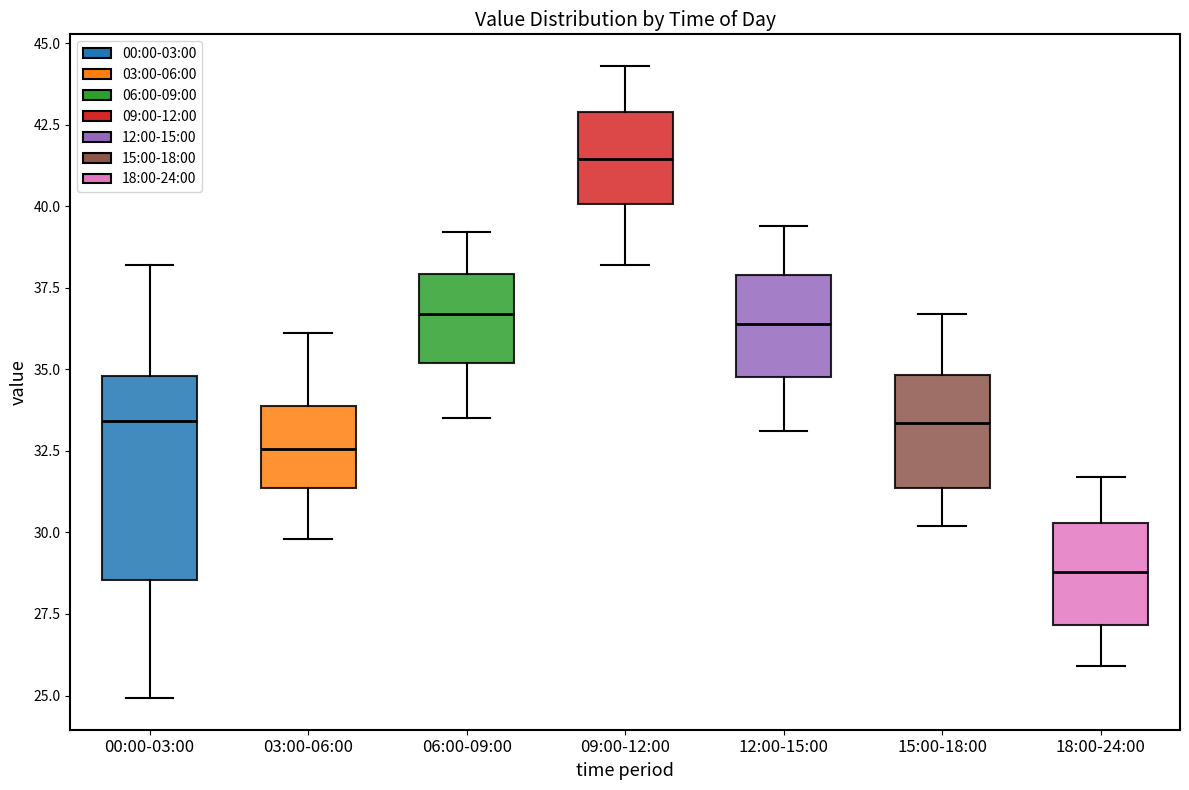

Reading left to right, transcribe this box plot: for each box, give where its median line is, the range the box spans, and where its two whiskers end, as read against the y-axis. The values are not printed on the chart, so give them approximately, as read against the axis.

00:00-03:00: median 33.5, box 28.5 to 35.0, whiskers 25.0 to 38.0
03:00-06:00: median 32.5, box 31.5 to 34.0, whiskers 30.0 to 36.0
06:00-09:00: median 36.5, box 35.0 to 38.0, whiskers 33.5 to 39.0
09:00-12:00: median 41.5, box 40.0 to 43.0, whiskers 38.0 to 44.5
12:00-15:00: median 36.5, box 35.0 to 38.0, whiskers 33.0 to 39.5
15:00-18:00: median 33.5, box 31.5 to 35.0, whiskers 30.0 to 36.5
18:00-24:00: median 29.0, box 27.0 to 30.5, whiskers 26.0 to 31.5